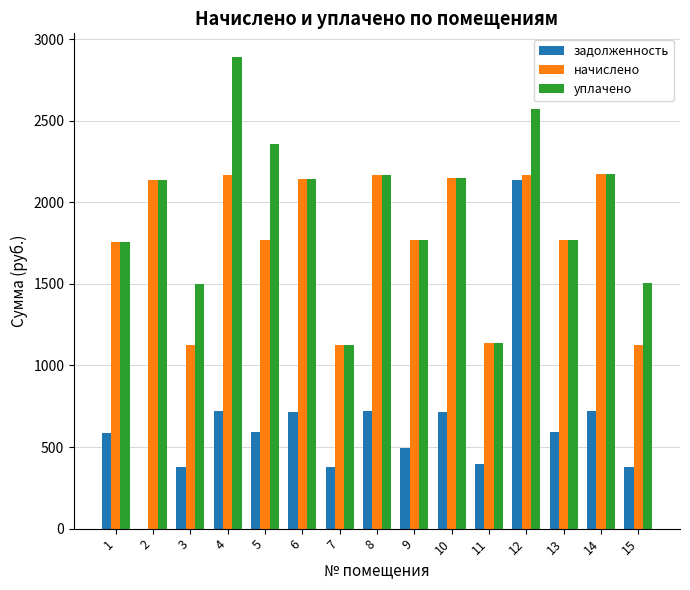

The value of уплачено at 6 is 2142.1. True or false?

True